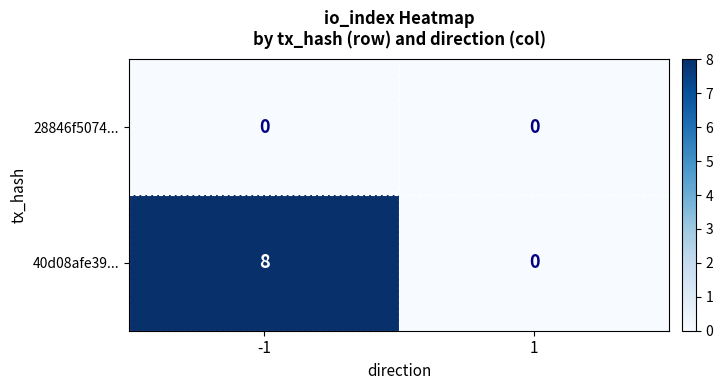

What is the maximum value for 40d08afe39...?

8